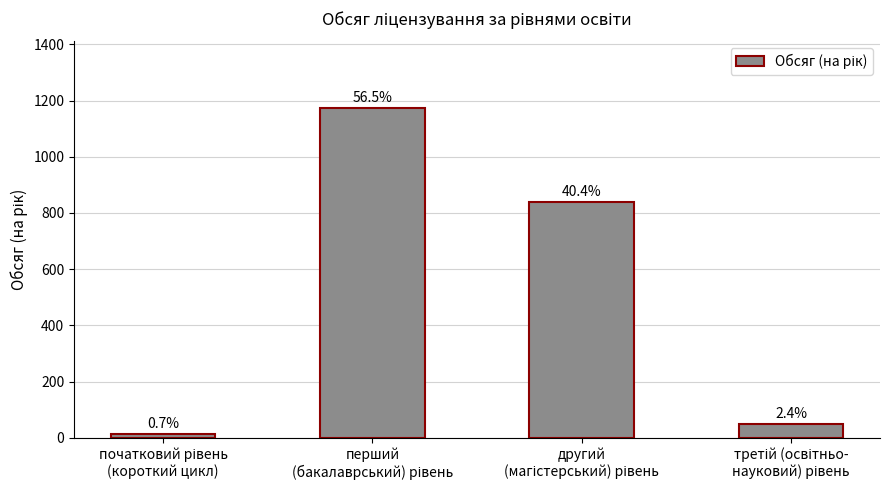

What is the change in value from початковий рівень
(короткий цикл) to перший
(бакалаврський) рівень?

+1161